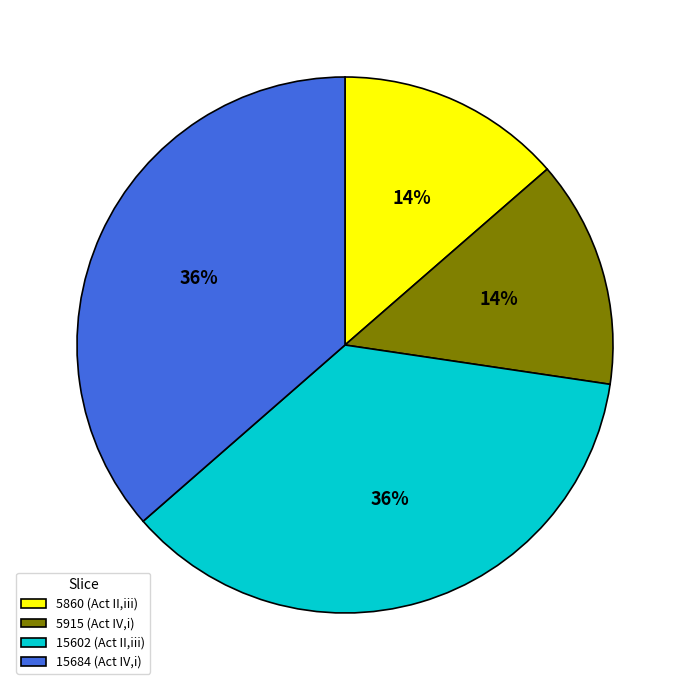

Approximately how many times larger is the value at 5915 (Act IV,i) compared to 15602 (Act II,iii)?

0.4